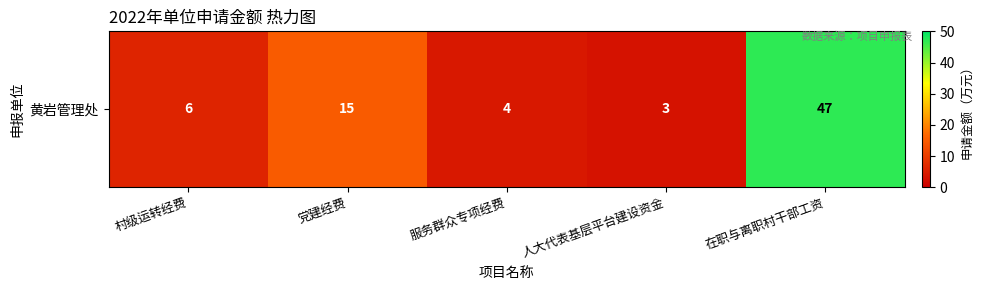

What is the difference between the second highest and minimum values?

12